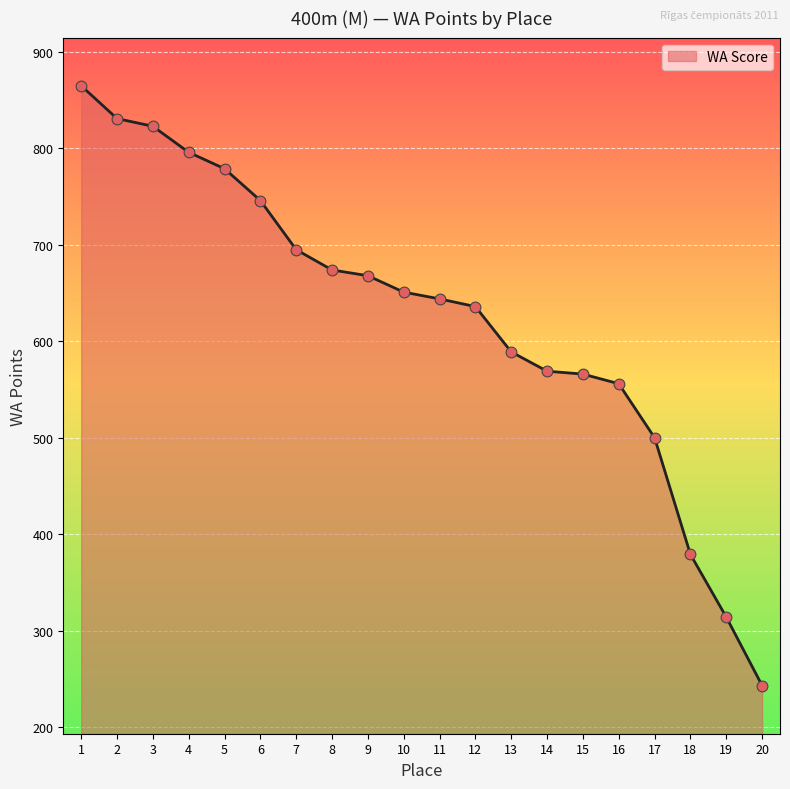

What is the change in value from 12 to 18?

-257